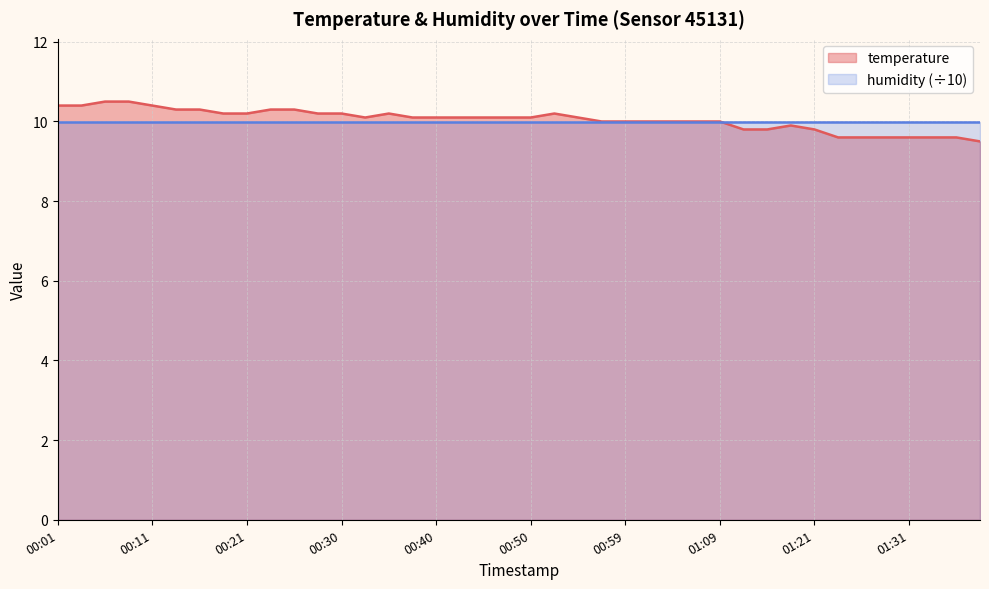

What is the label of the 1st point from the right?

01:46